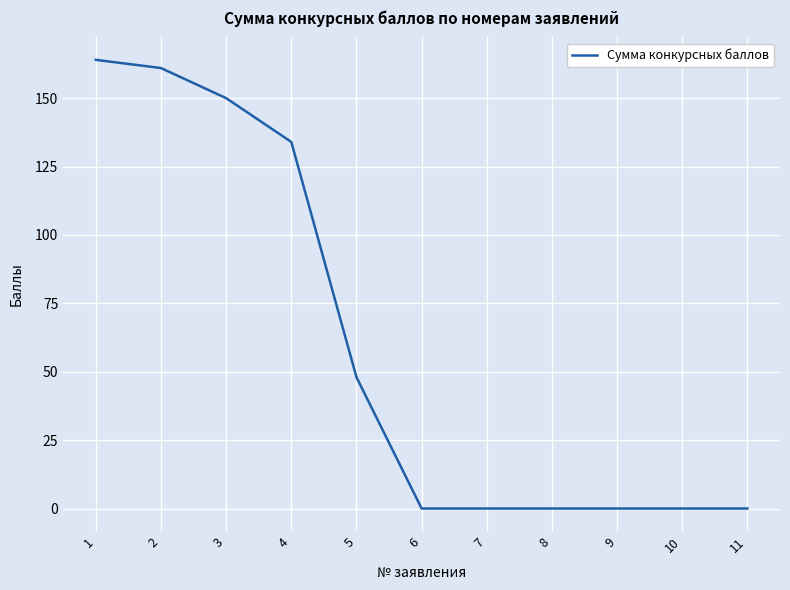

Is it true that the value at 6 is 0?

True